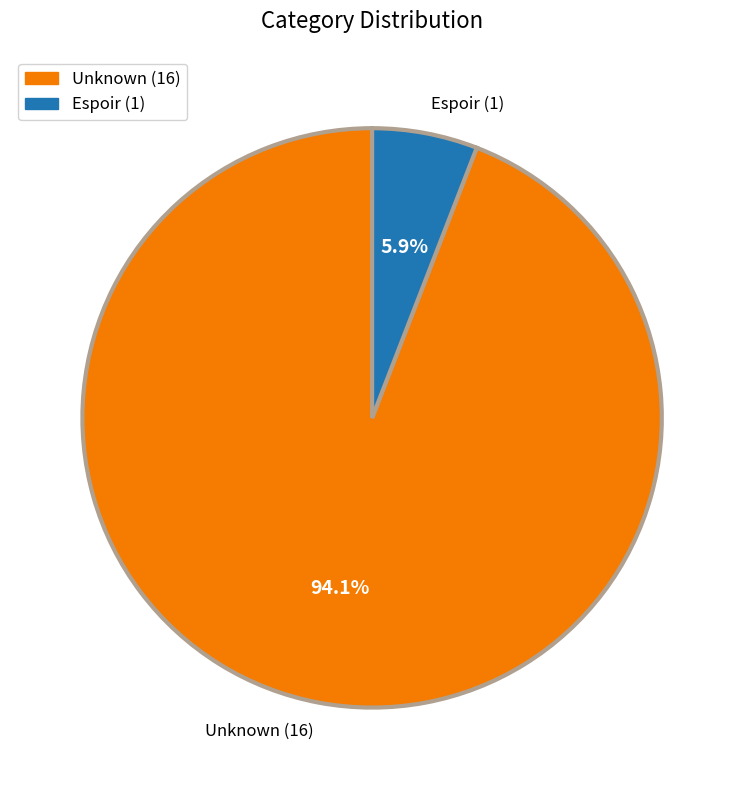

To the nearest percent, what is the average slice percentage?

50%